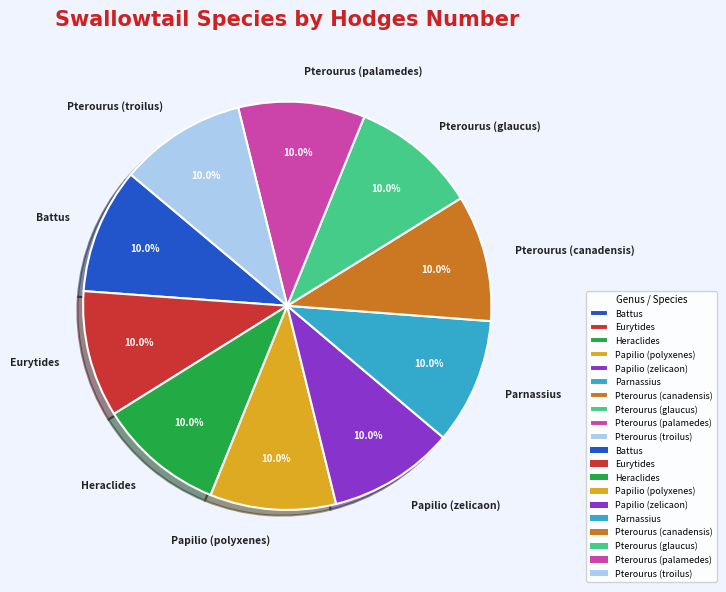

What is the ratio of the value at Pterourus (glaucus) to the value at Papilio (zelicaon)?

1.0